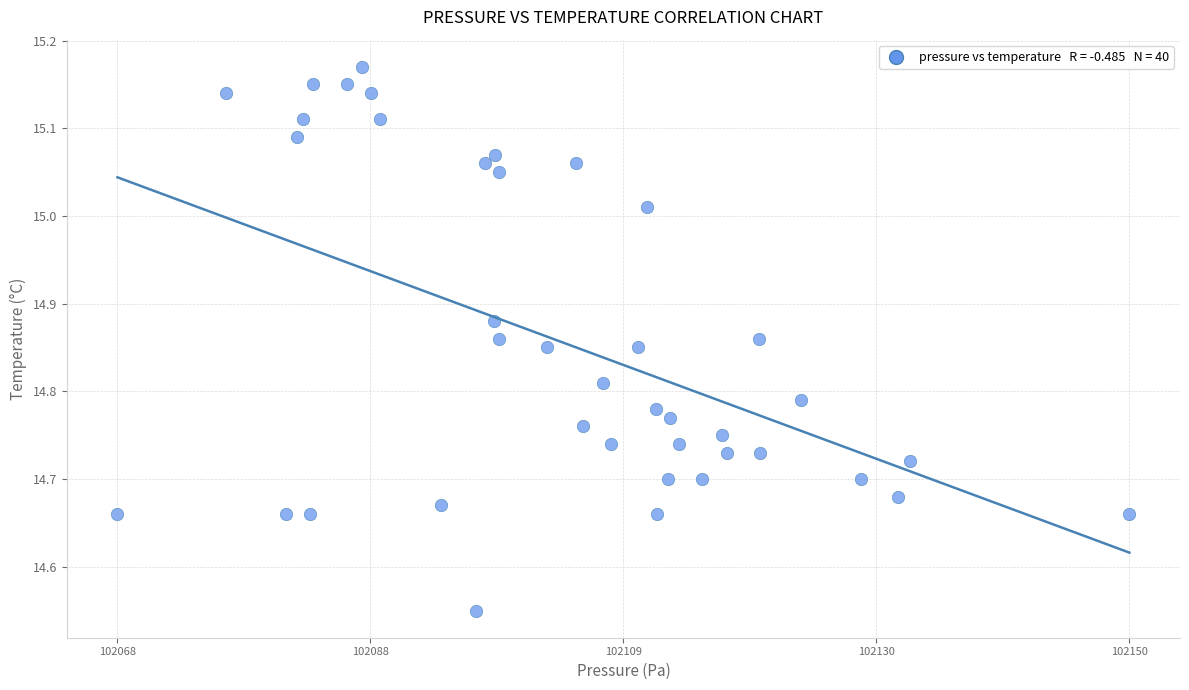

What is the range of Y values (max minus min)?

0.6